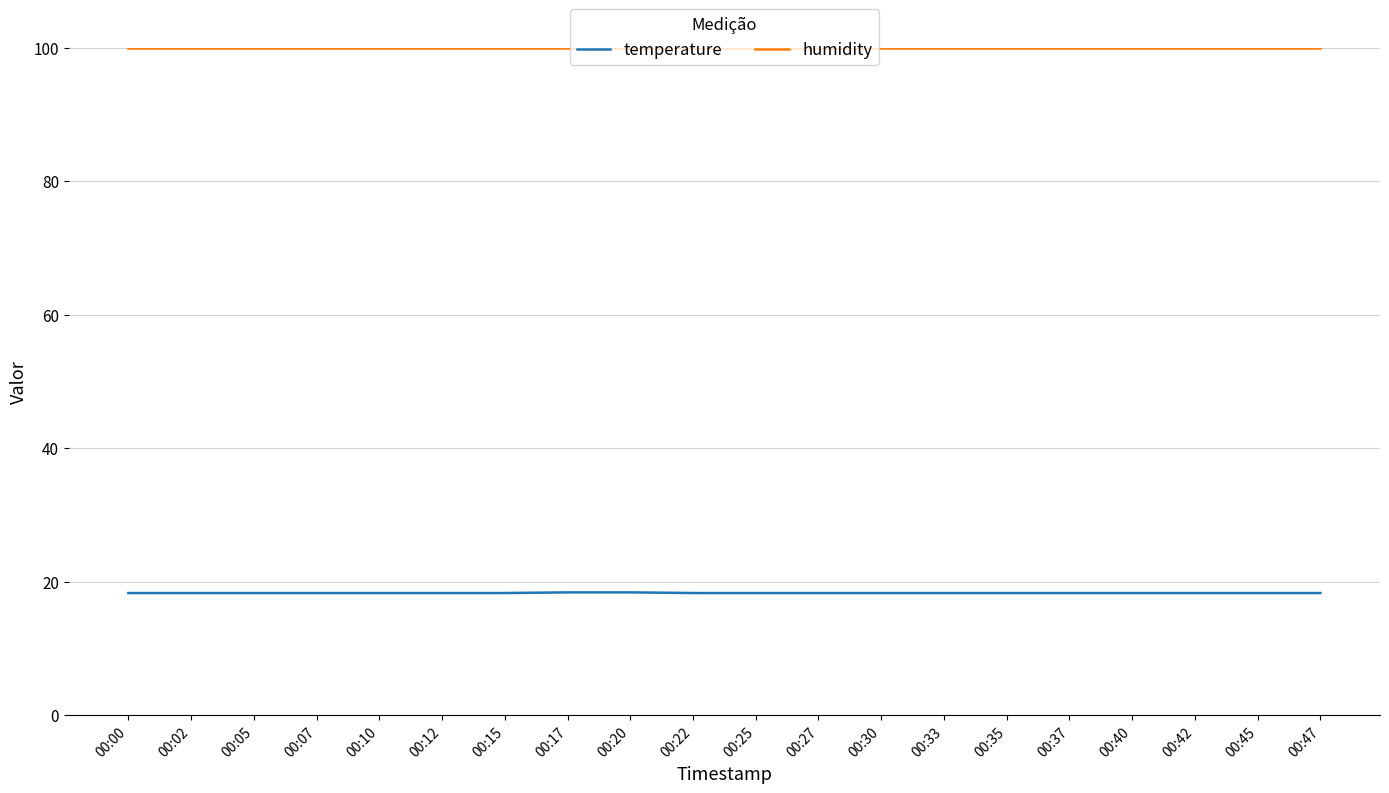

How many lines are shown in the chart?

2